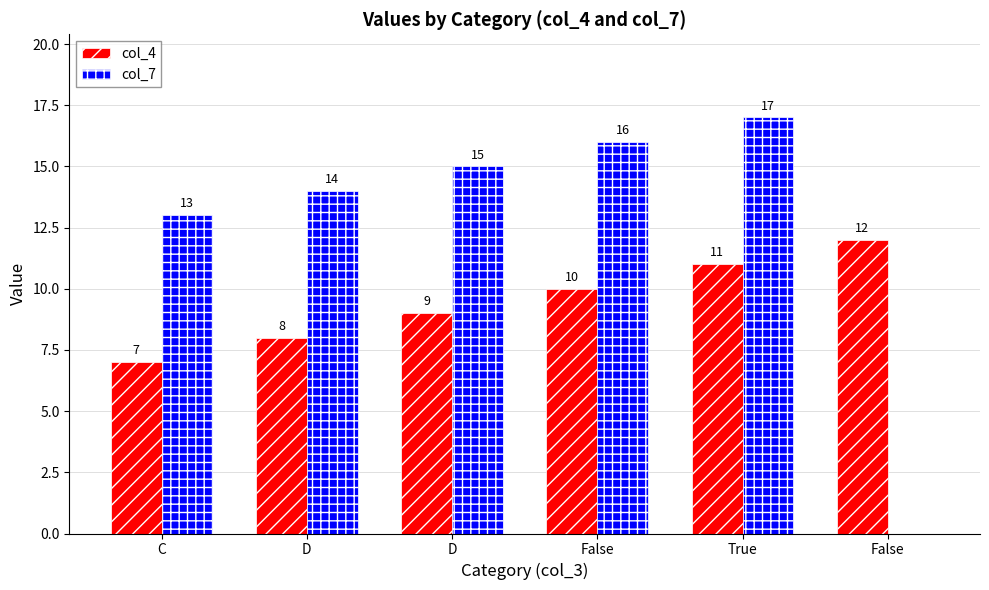

The col_4 series shows 11 at True. True or false?

True